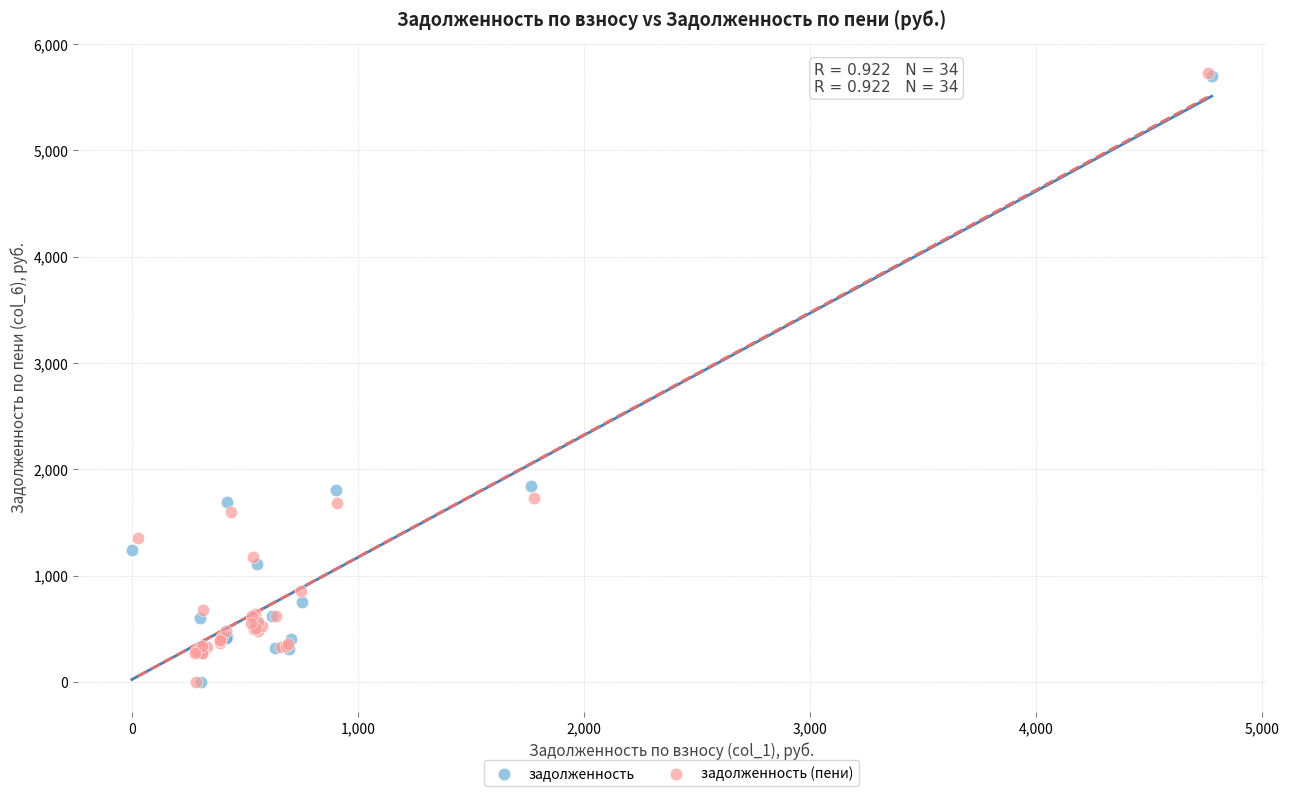

Which series has the largest Y range (max minus min)?

задолженность (пени)